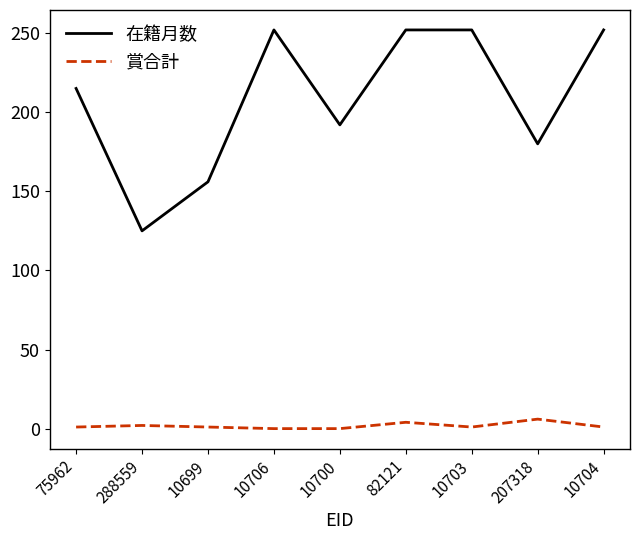

What is the maximum value shown in the chart?

252